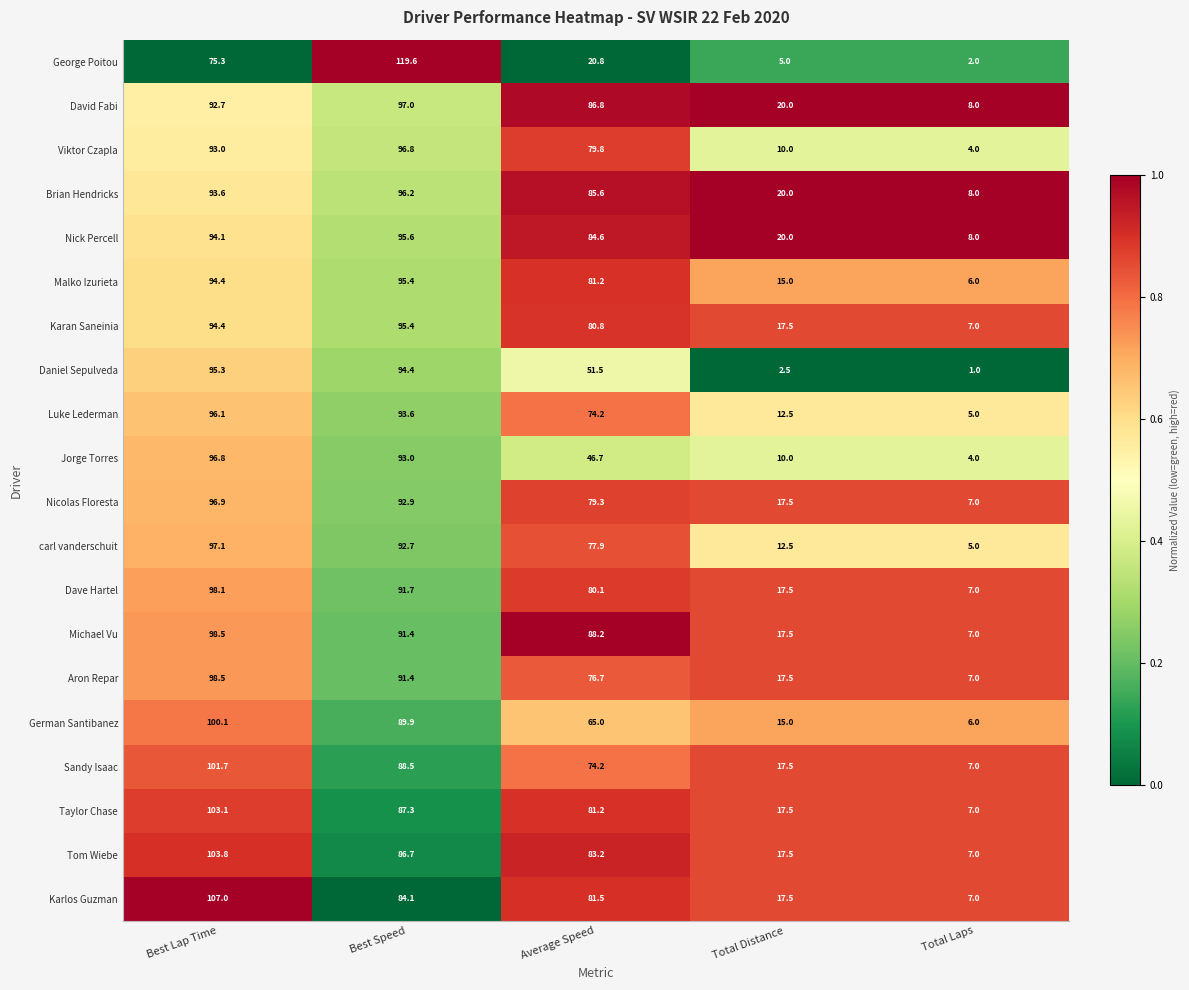

What is the difference between the maximum and second lowest values in the Luke Lederman series?

83.6